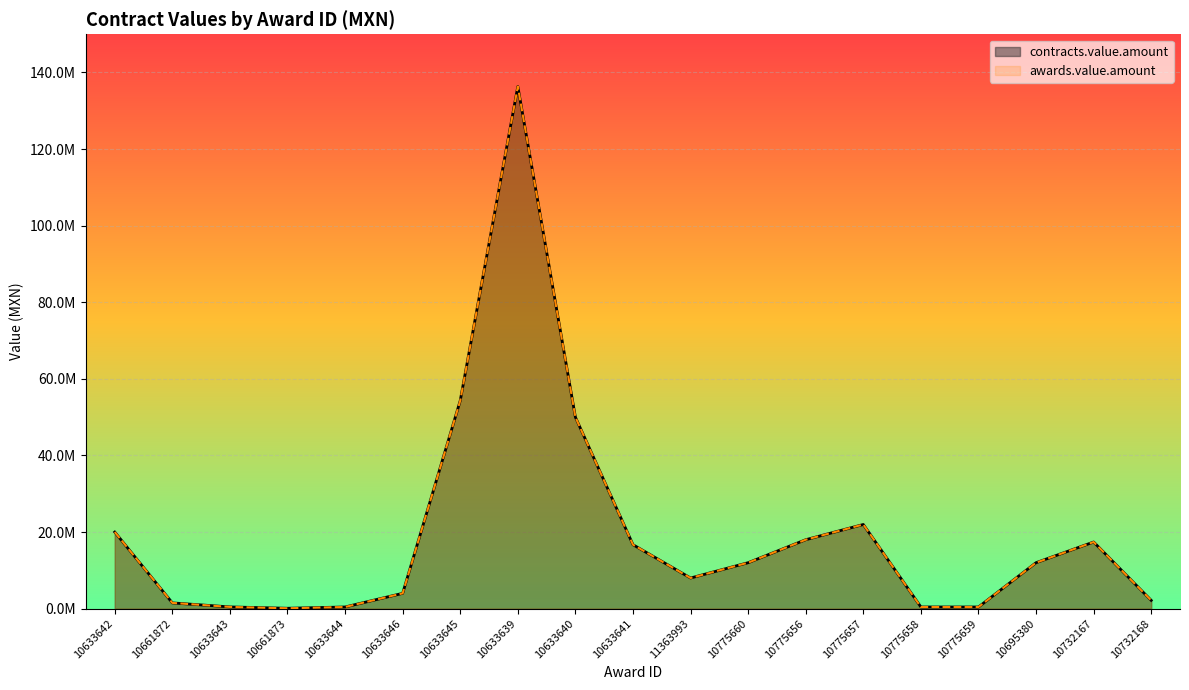

What is the total value across all series at 10661873?

200000.0